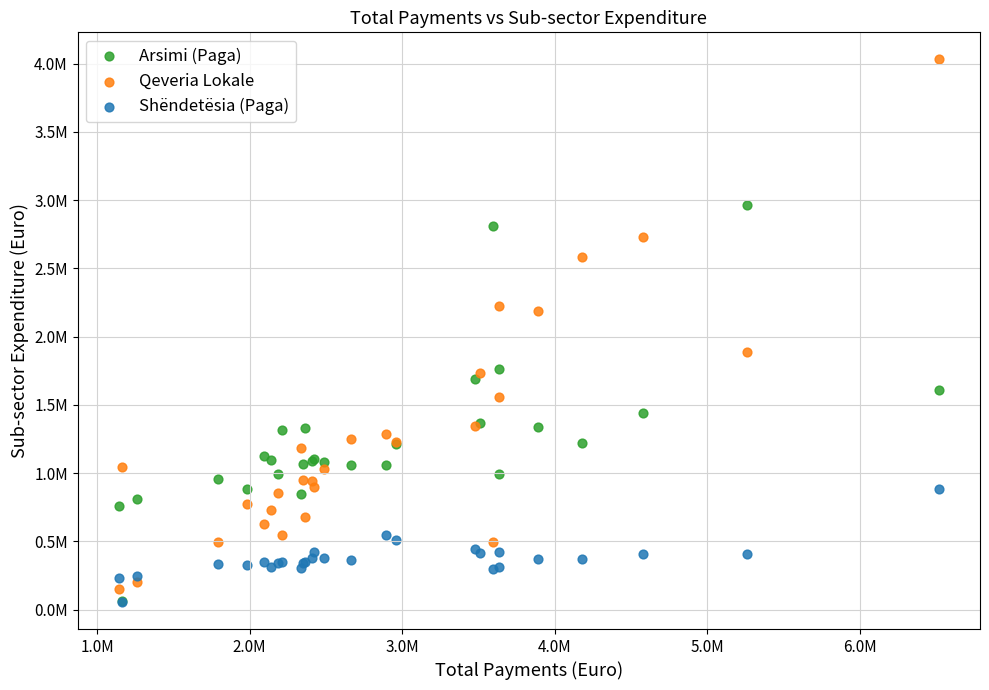

What are all the series names shown in the legend?

Arsimi (Paga), Qeveria Lokale, Shëndetësia (Paga)